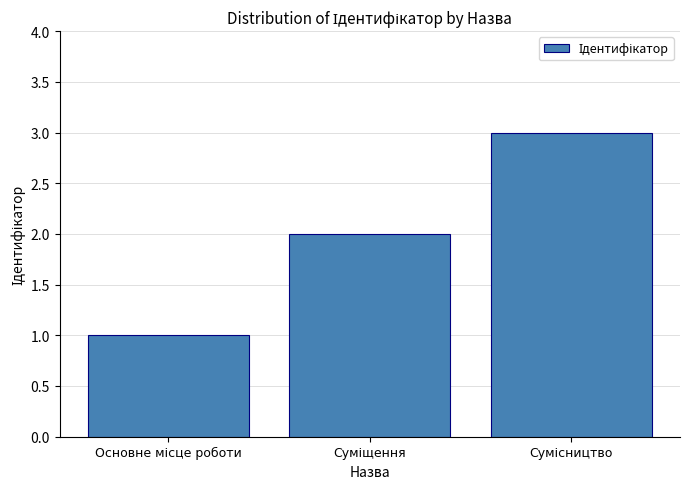

What is the sum of all values?

6